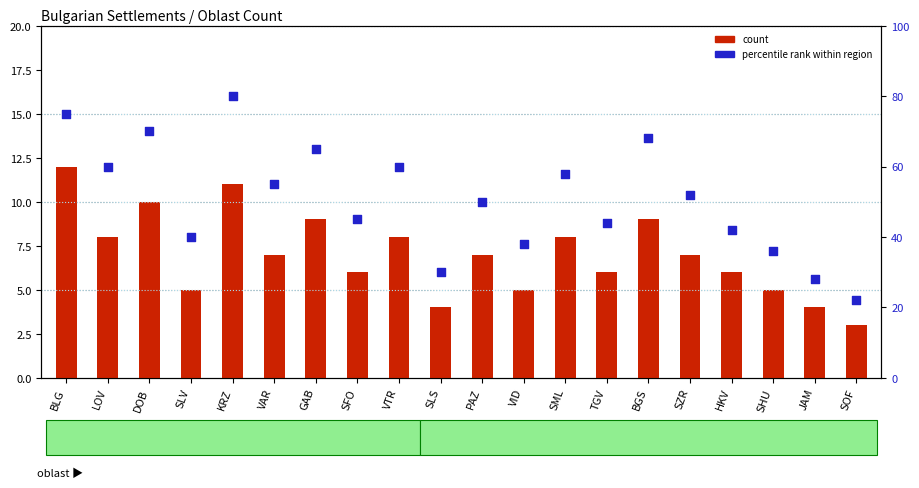

What is the total value across all series at VTR?

68